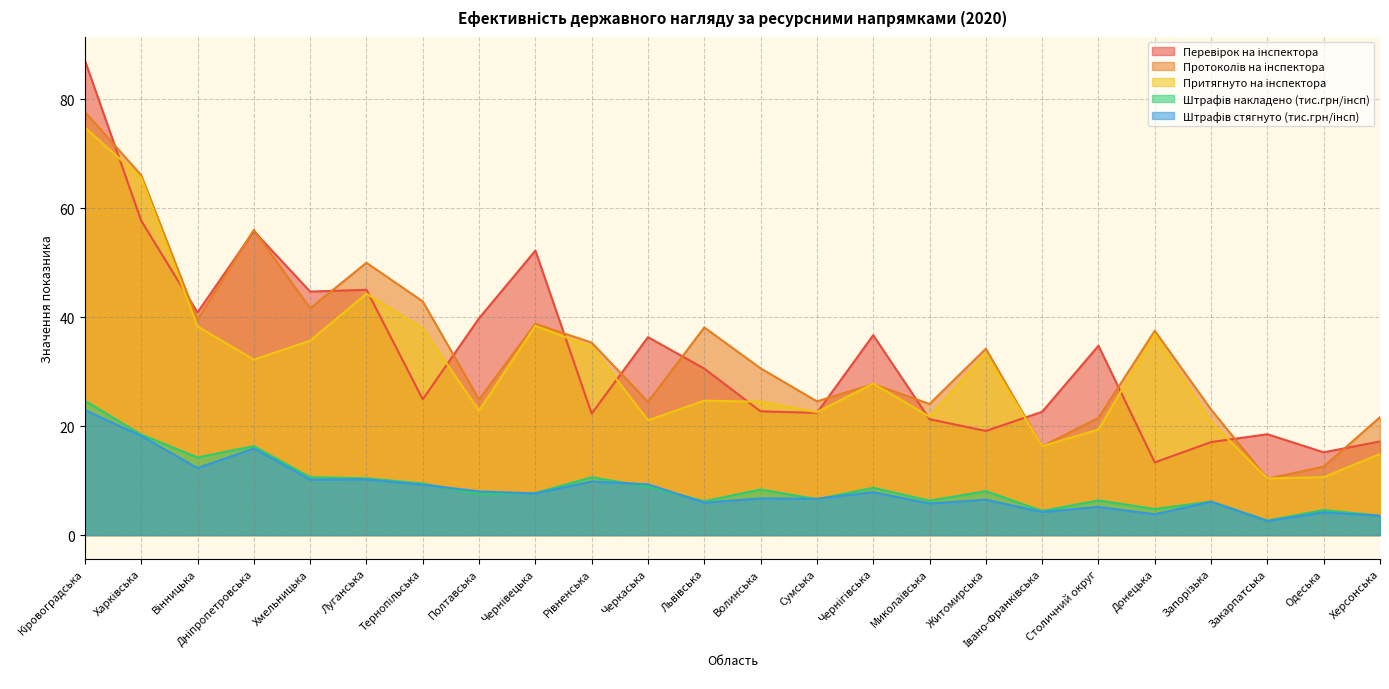

Which series has the largest range (max minus min)?

Перевірок на інспектора